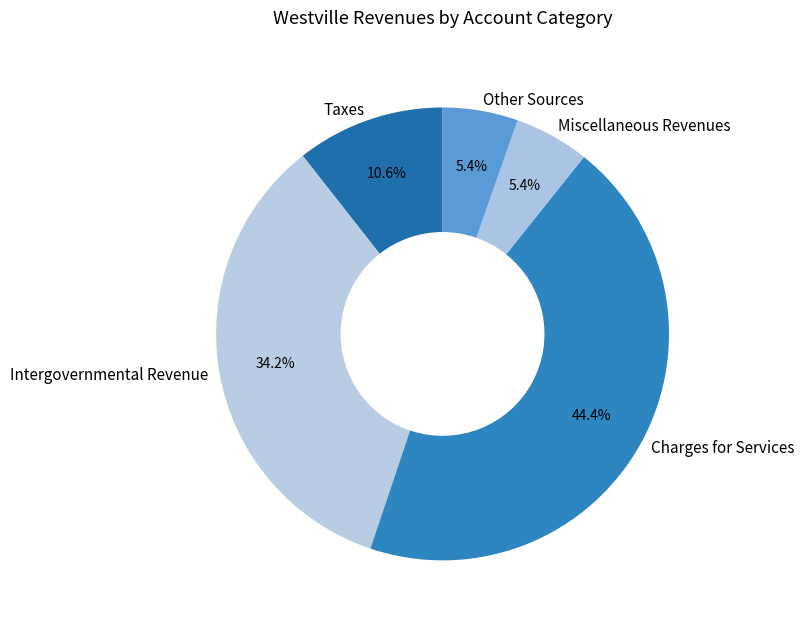

Which slice is the largest?

Charges for Services